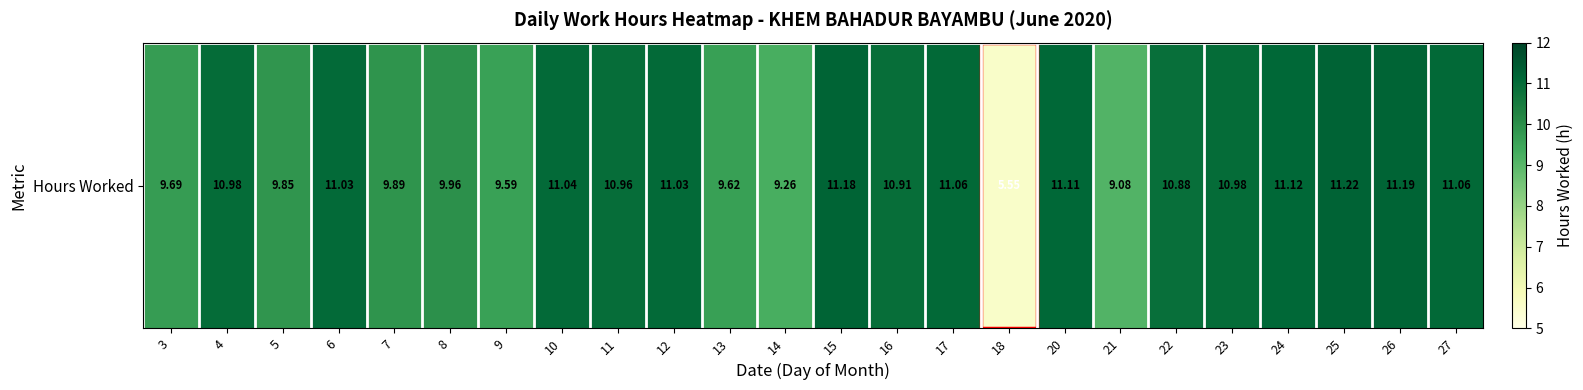

Reading left to right, list all the values displayed in this chart.

9.7	11.0	9.8	11.0	9.9	10.0	9.6	11.0	11.0	11.0	9.6	9.3	11.2	10.9	11.1	5.5	11.1	9.1	10.9	11.0	11.1	11.2	11.2	11.1